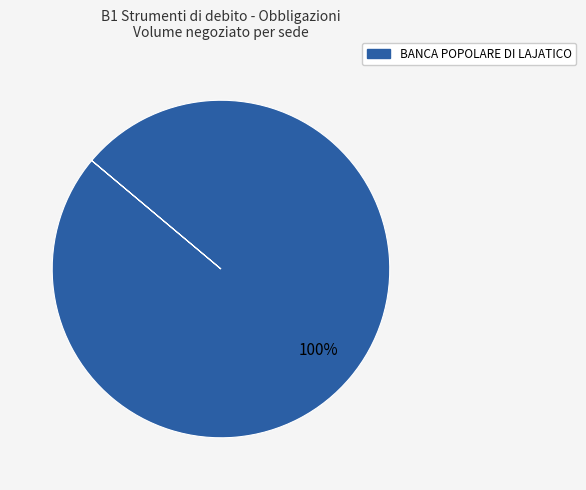

True or false: BANCA POPOLARE DI LAJATICO accounts for 100% of the total.

True